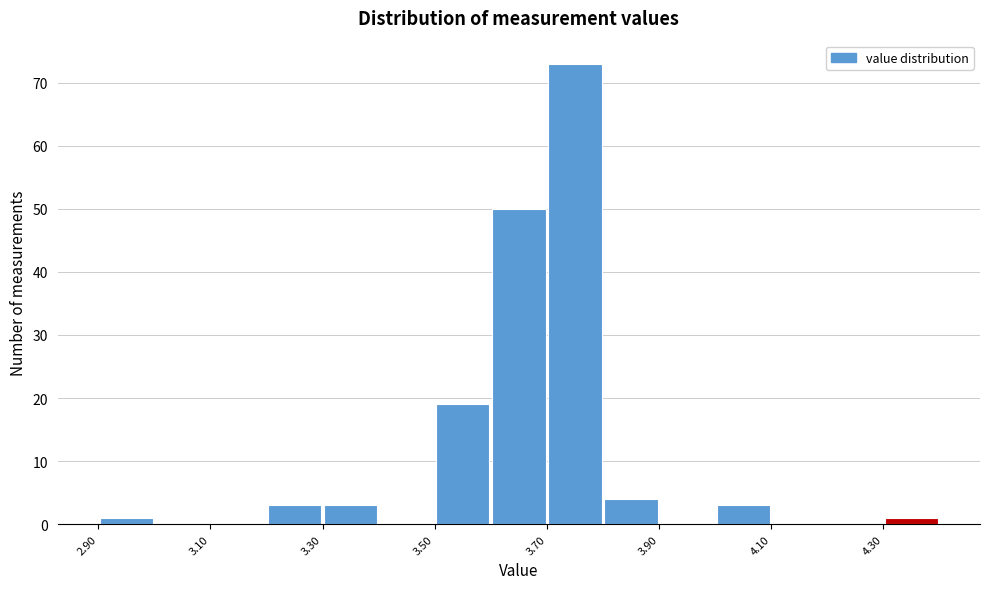

How tall is the bar that spans 3.6 to 3.7 on the x-axis? The values are not printed on the chart, so give them approximately, as read against the axis.

50